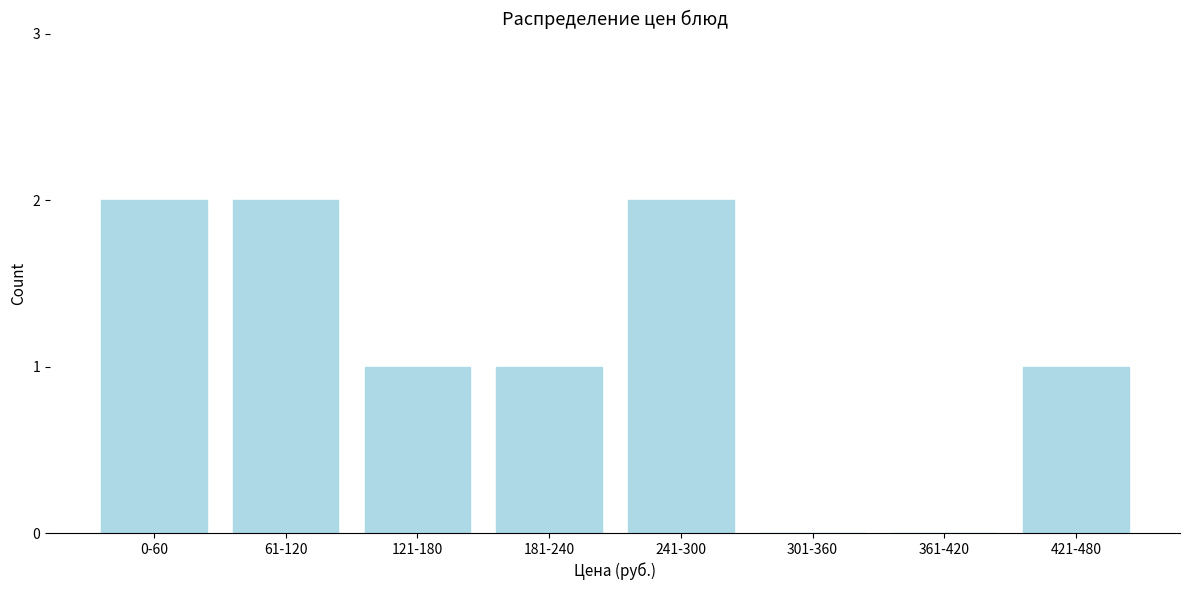

Reading left to right, extract all data points from this chart.

0-60=2	61-120=2	121-180=1	181-240=1	241-300=2	301-360=0	361-420=0	421-480=1